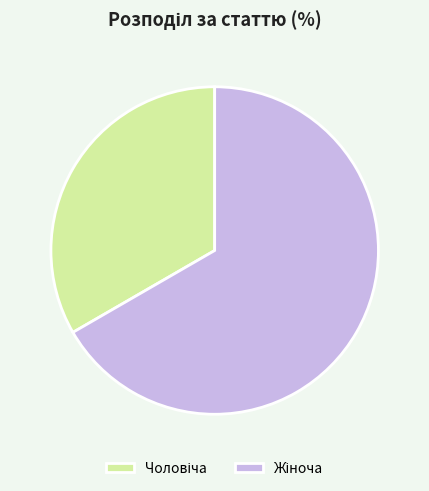

Count the number of slices in the pie.

2